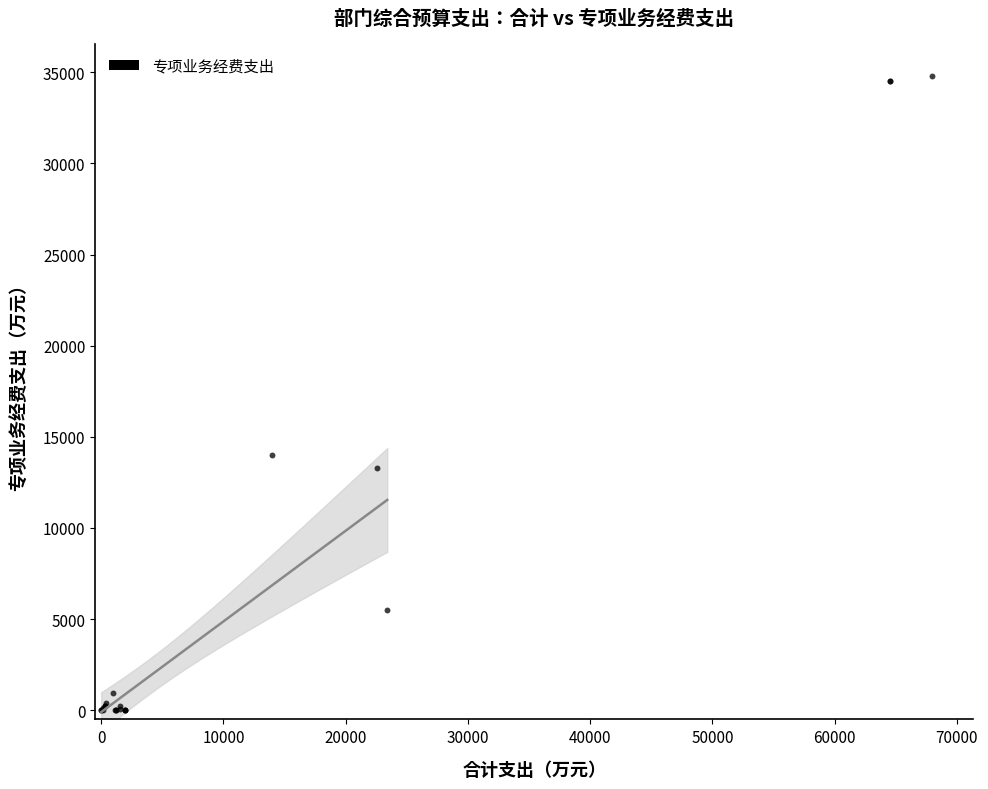

What Y value in the scatter plot is closest to 17383?

14000.0